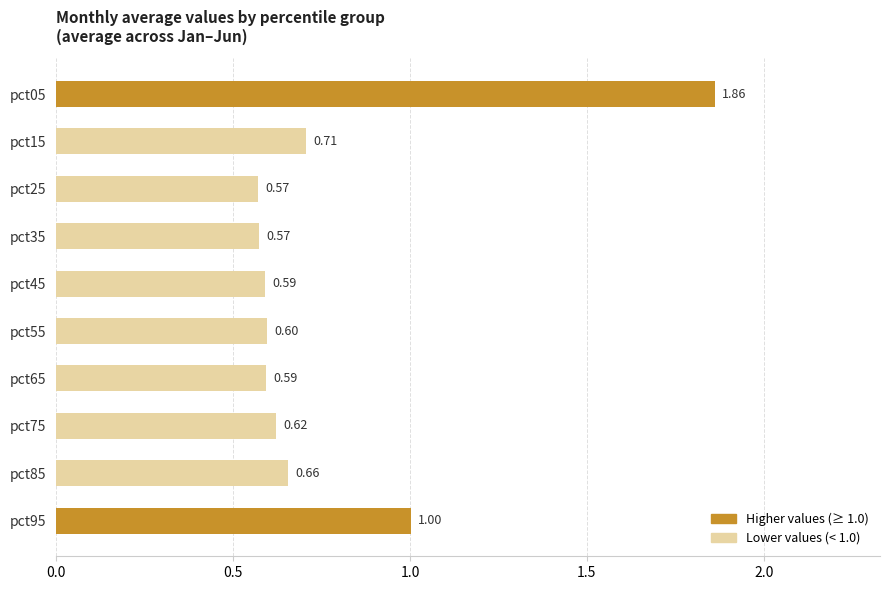

Which has a higher value, pct55 or pct85?

pct85